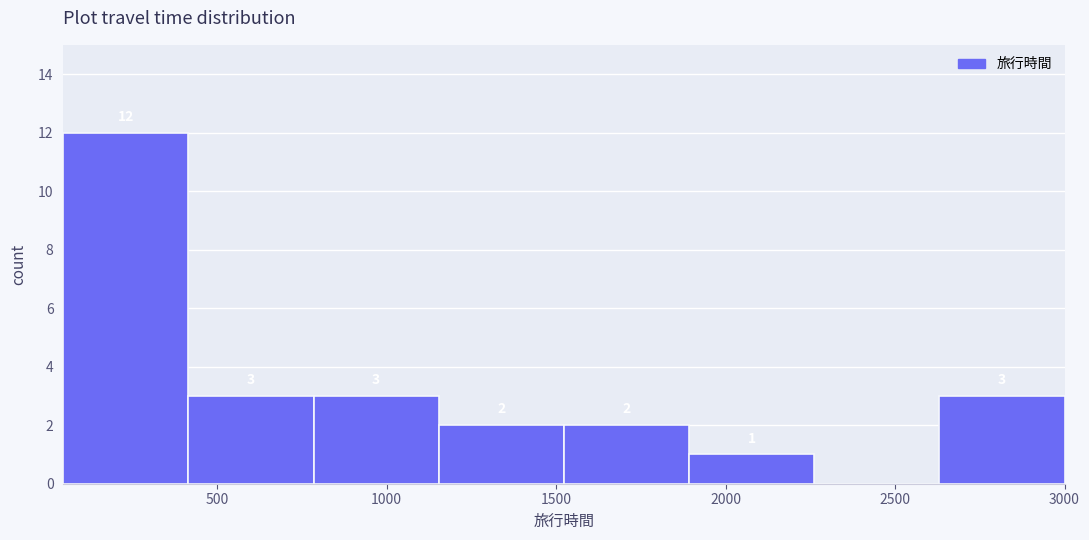

Over which range of the x-axis is the bar tallest?

50 to 400